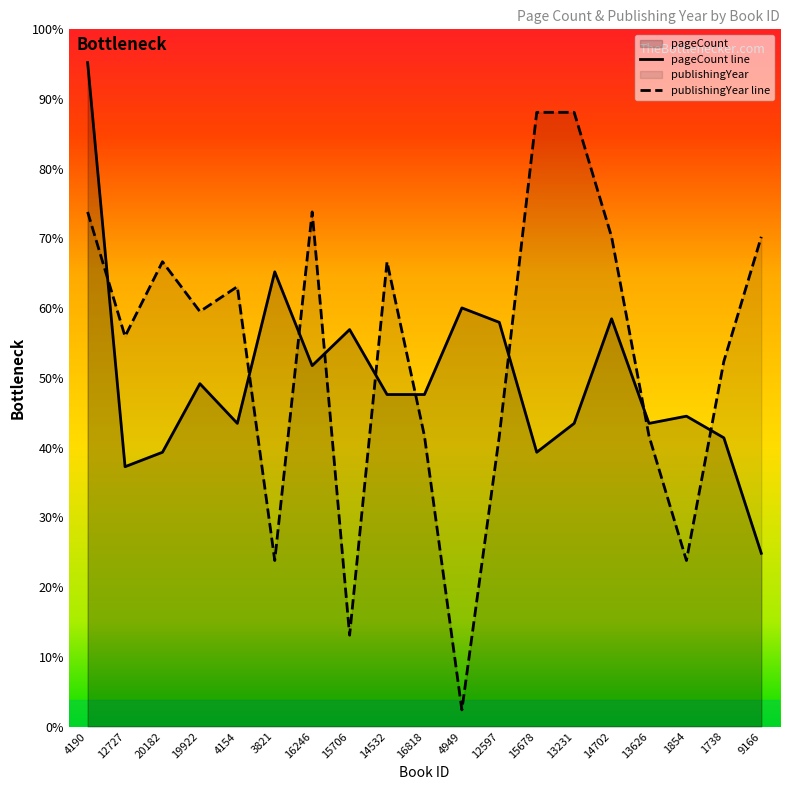

How many data points does each series have?

19